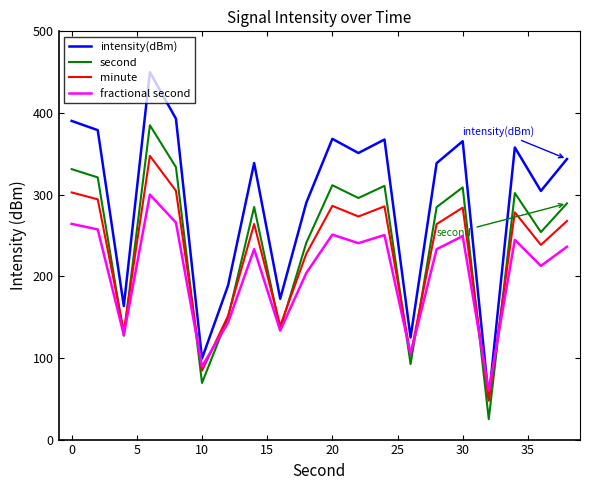

List the series in order of their overall mean, highest first.

intensity(dBm), second, minute, fractional second